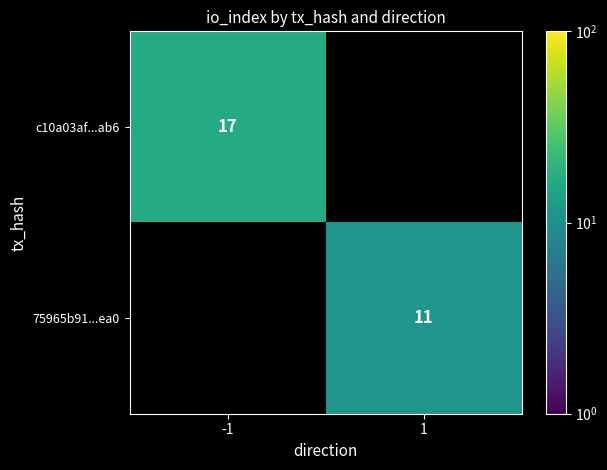

The value of 75965b91...ea0 at 1 is 20. True or false?

False